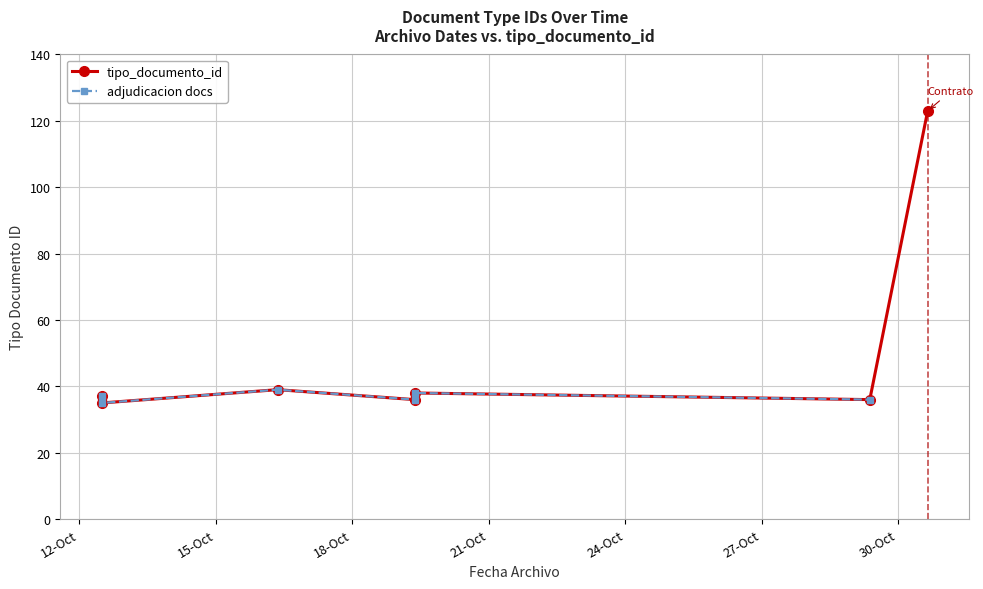

What is the maximum value shown in the chart?

123